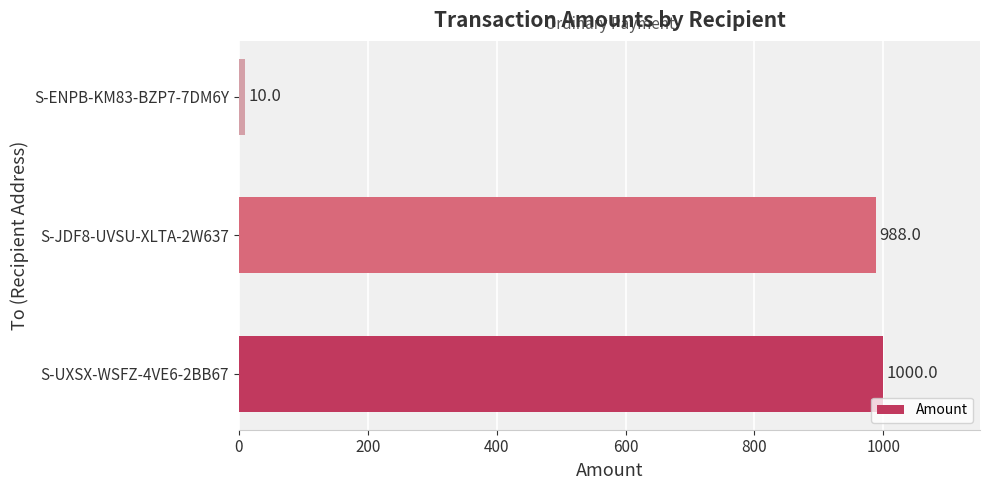

How many distinct data groups are displayed?

1